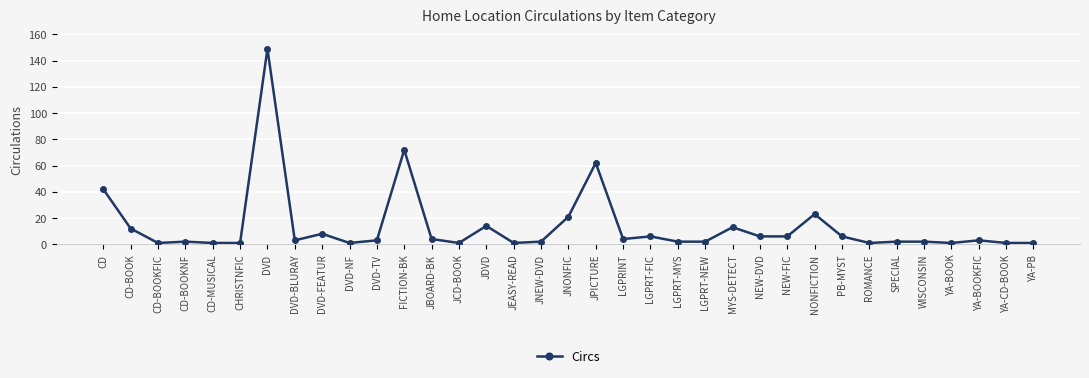

What is the ratio of the value at LGPRINT to the value at YA-BOOK?

4.0